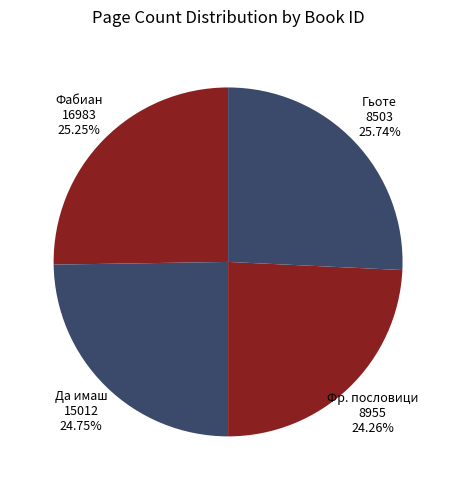

How many segments does this pie chart have?

4